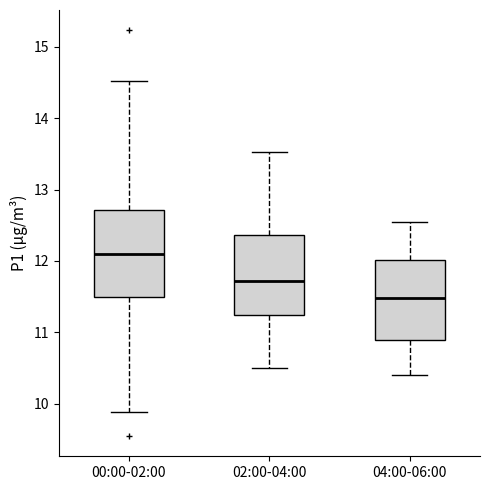

Which box's median line is the lowest?

04:00-06:00